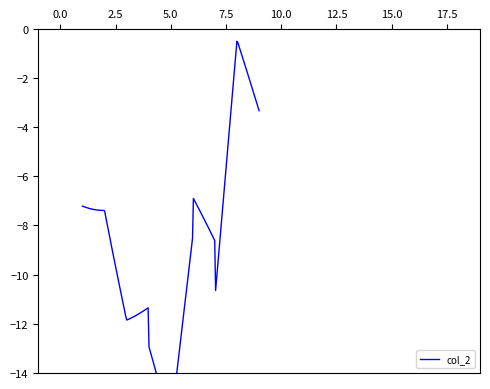

Which has a higher value, 6 or 7?

6